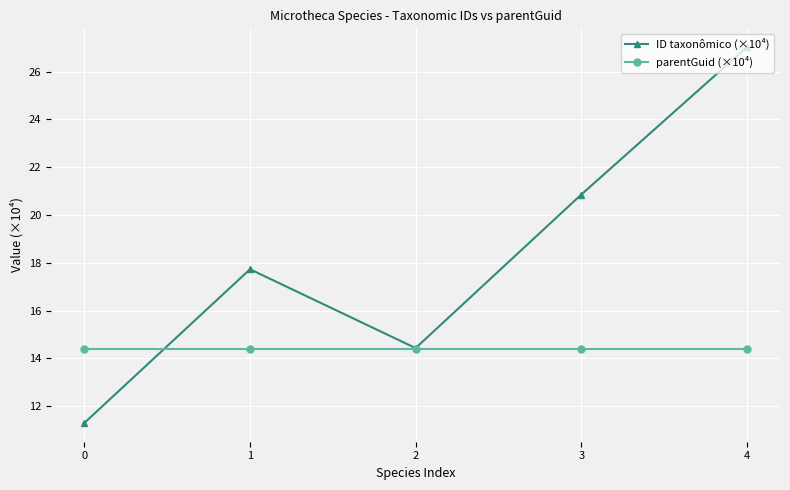

What are all the series names shown in the legend?

ID taxonômico (×10⁴), parentGuid (×10⁴)